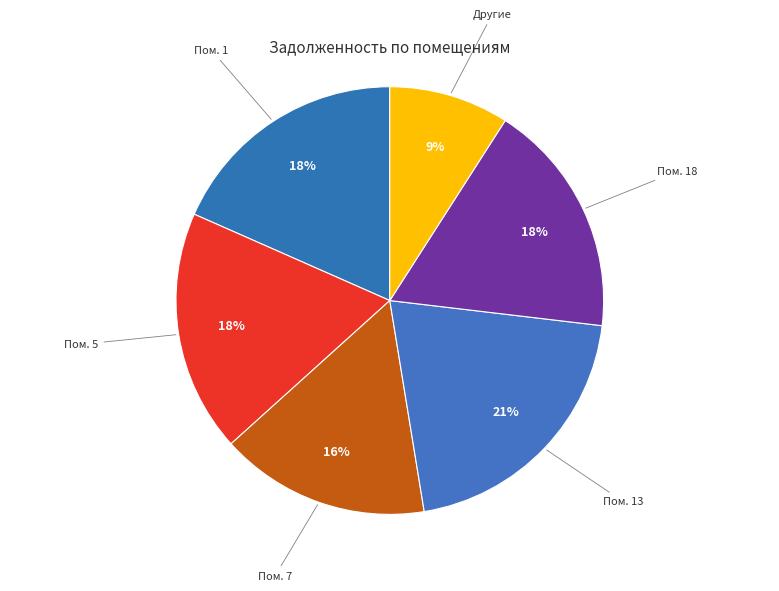

How many segments does this pie chart have?

6